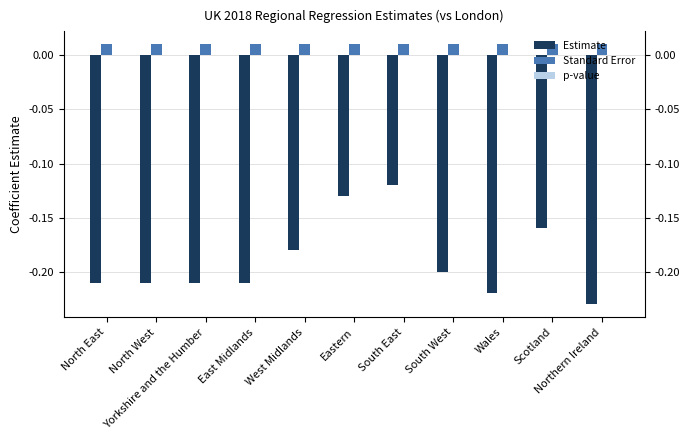

Which category has the lowest value in the p-value series?

North East